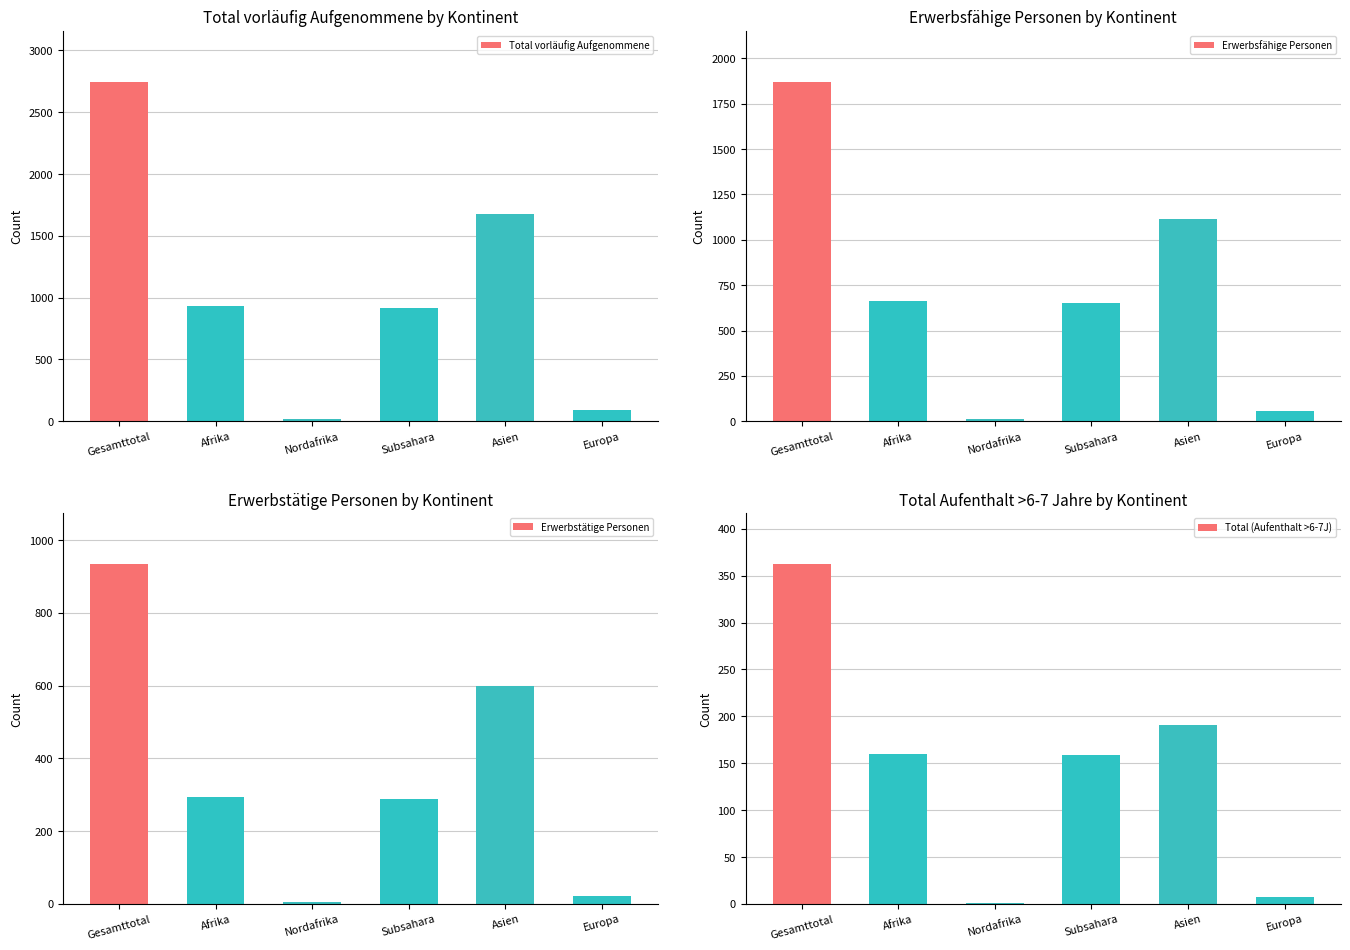

List the labels in order of Total (Aufenthalt >6-7J) value, smallest first.

Nordafrika, Europa, Subsahara, Afrika, Asien, Gesamttotal